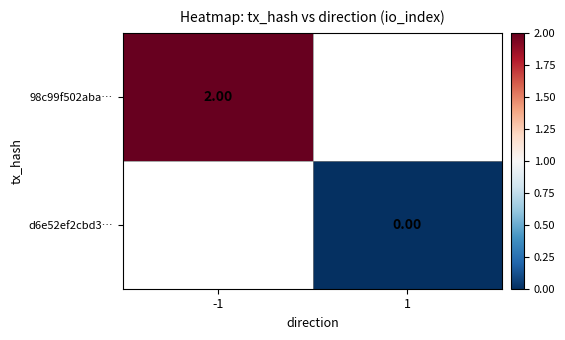

Rank the categories by d6e52ef2cbd3… value from lowest to highest.

-1, 1